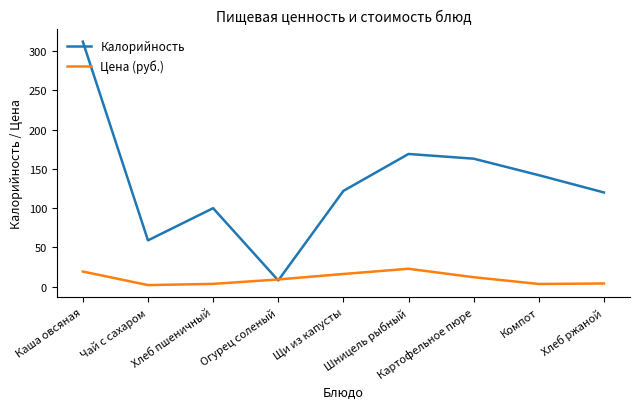

Read the Калорийность value at Шницель рыбный.

169.0